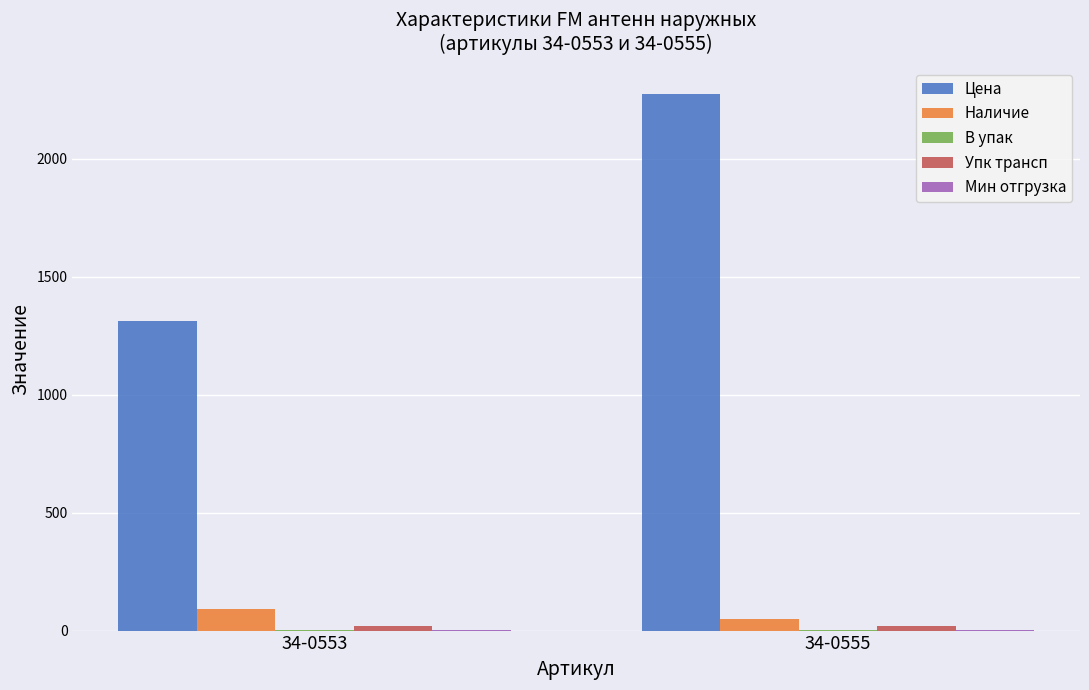

Is it true that Цена equals 715.9 at 34-0553?

False